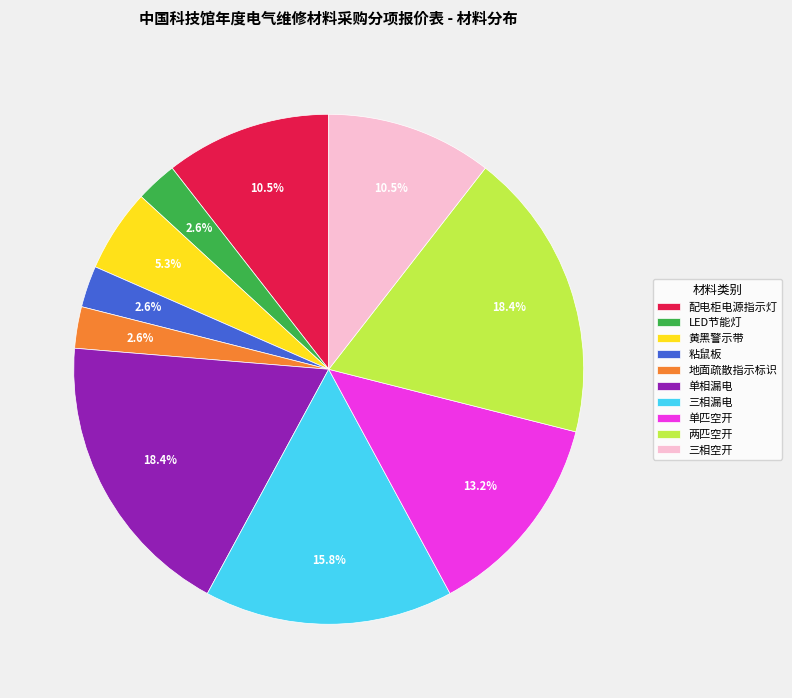

Do 单相漏电 and 粘鼠板 together represent more than half of the pie?

No